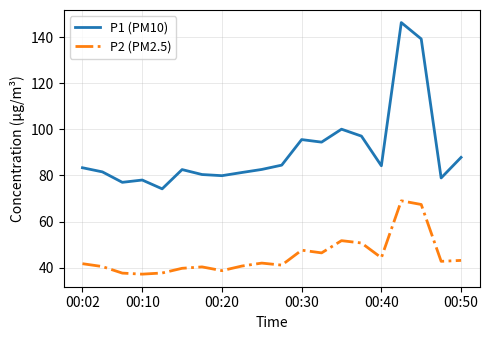

Which series has the largest range (max minus min)?

P1 (PM10)